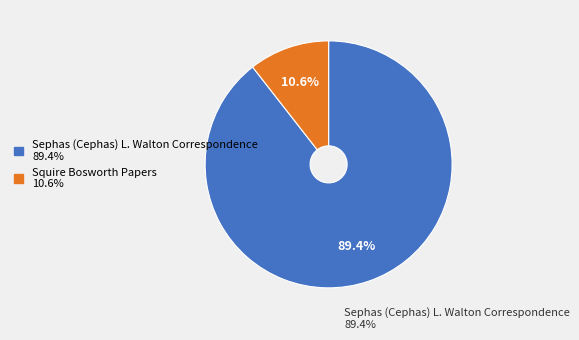

Which slice is the smallest?

Squire Bosworth Papers